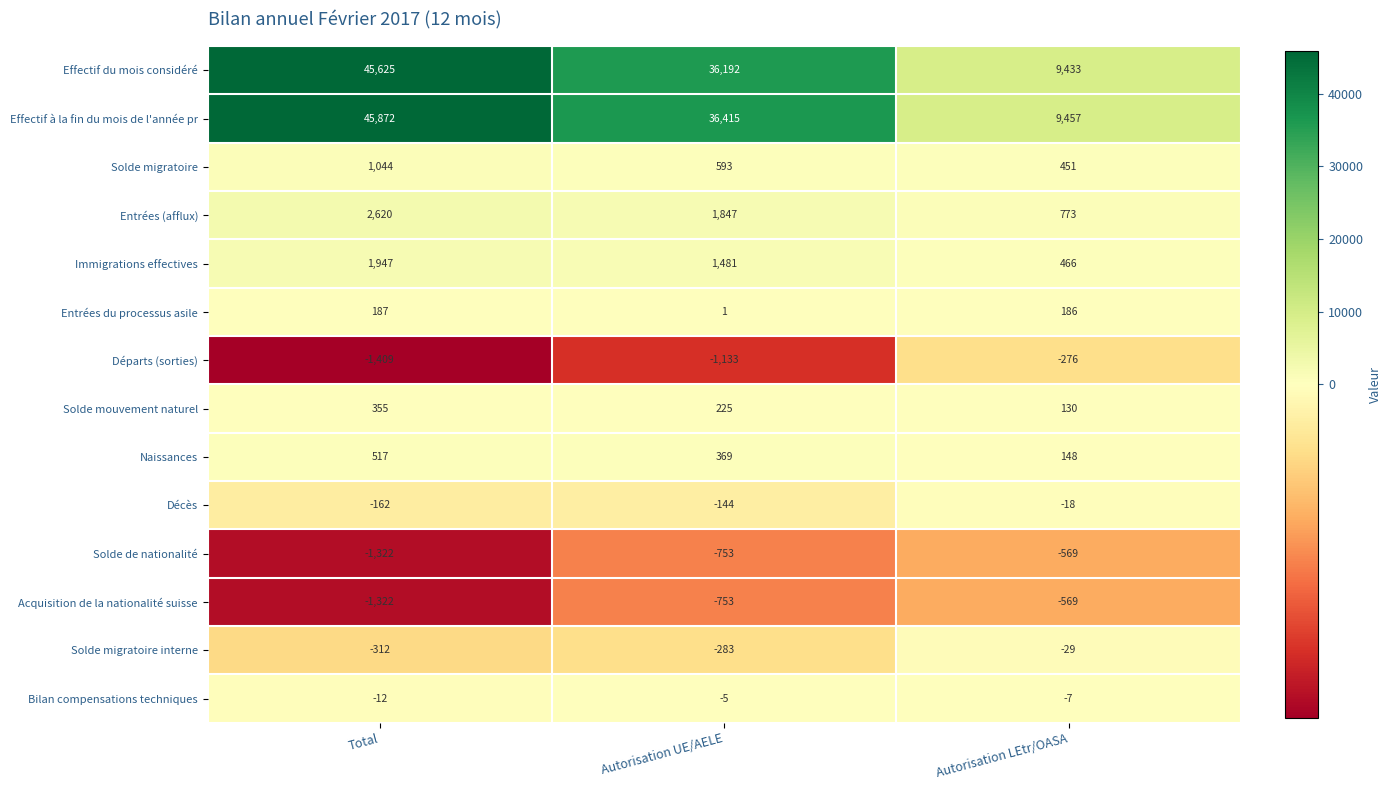

List the labels in order of Solde de nationalité value, smallest first.

Total, Autorisation UE/AELE, Autorisation LEtr/OASA